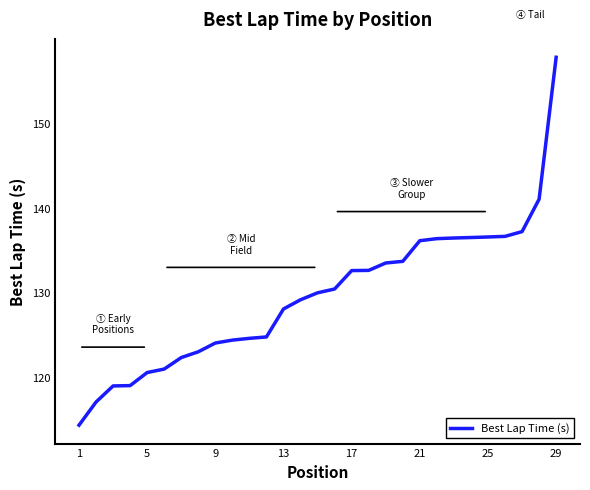

What is the minimum value shown in the chart?

114.3